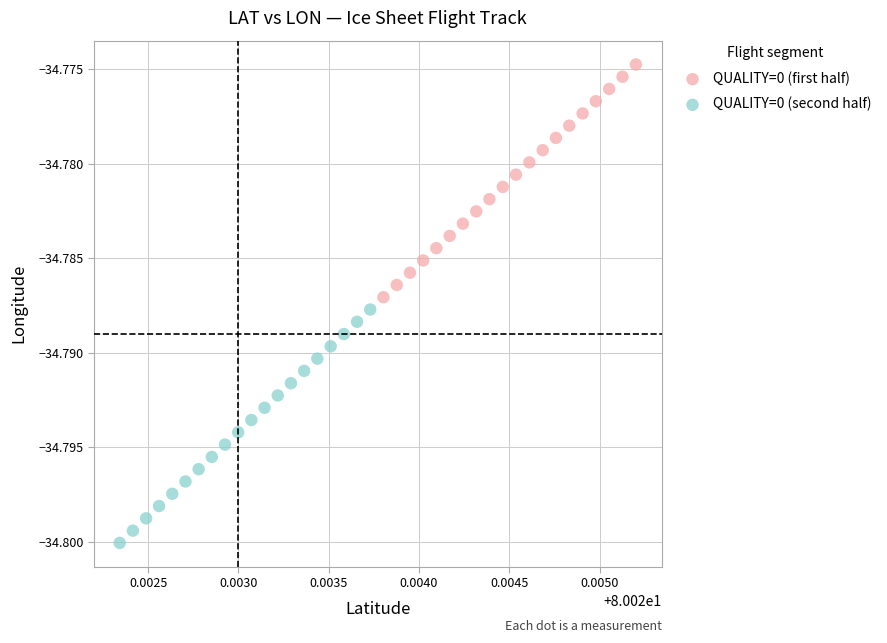

What are all the series names shown in the legend?

QUALITY=0 (first half), QUALITY=0 (second half)